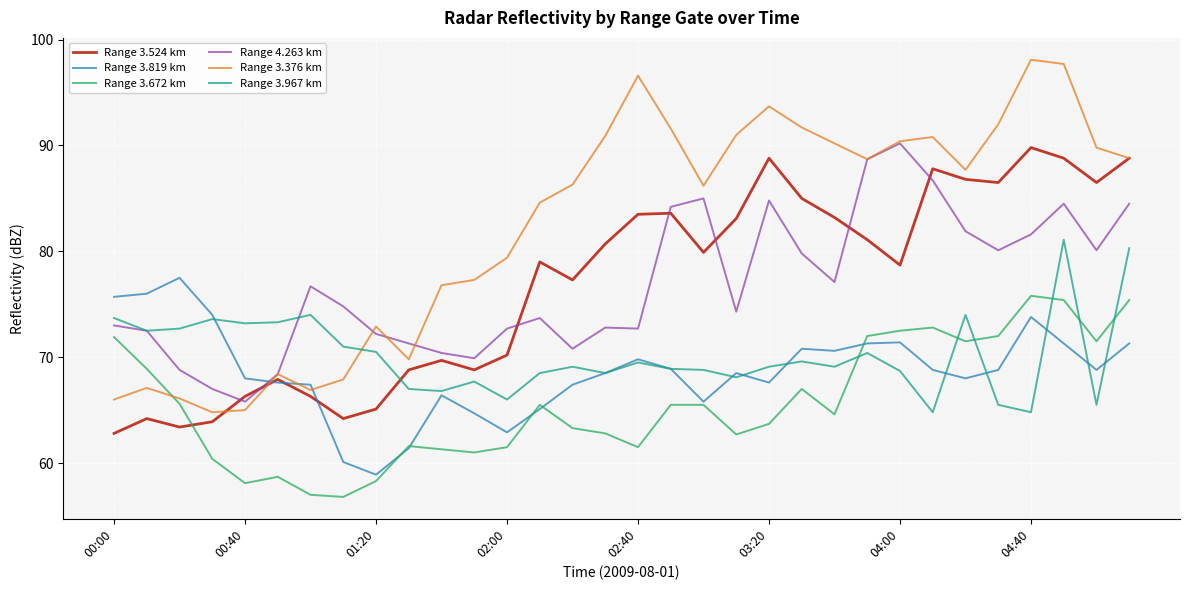

Which series has the widest spread of values?

Range 3.376 km